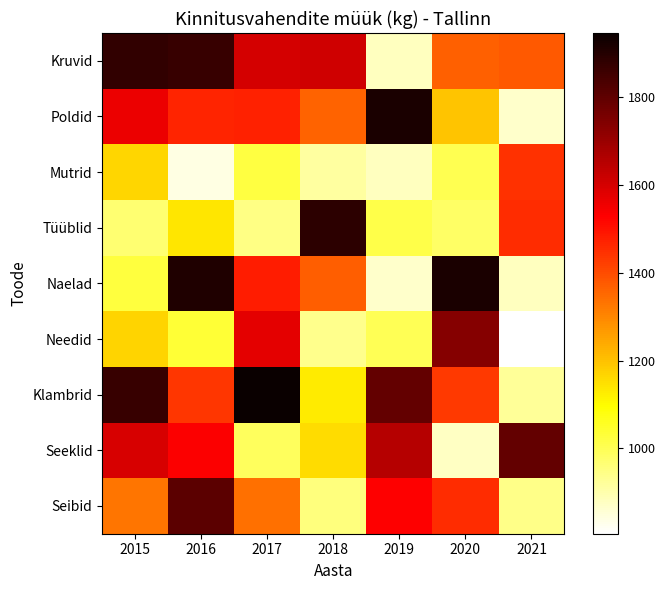

Which series has the widest spread of values?

Naelad